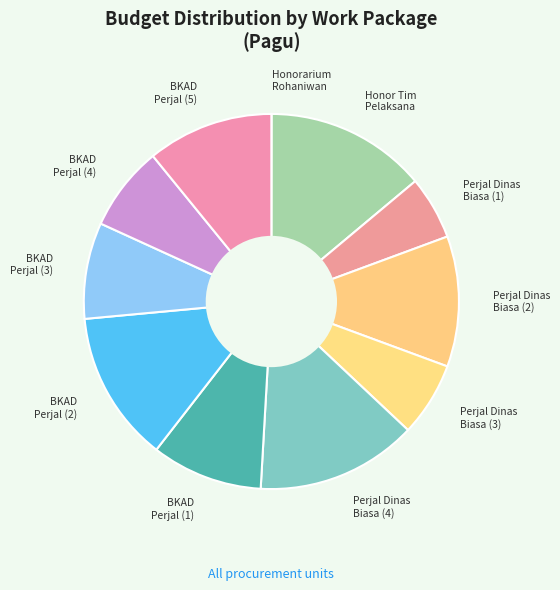

Is it true that BKAD Perjal (3) is 22% of the pie?

False